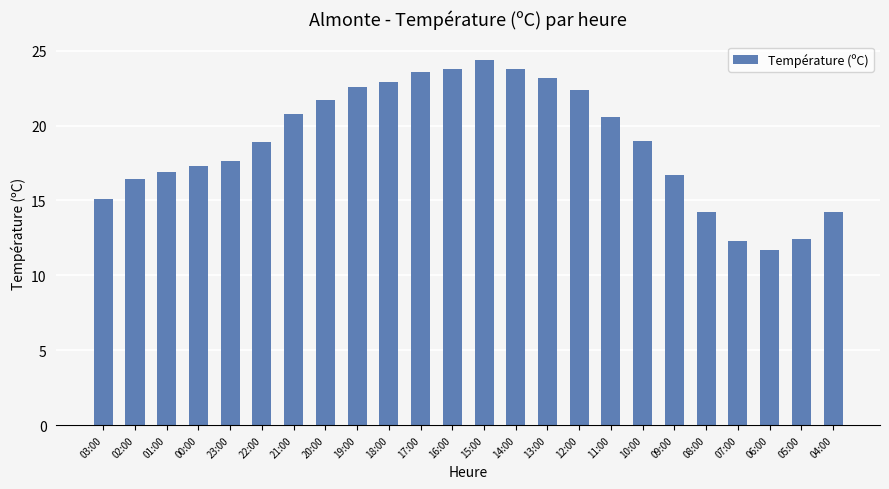

Is it true that the value at 15:00 is 24.4?

True